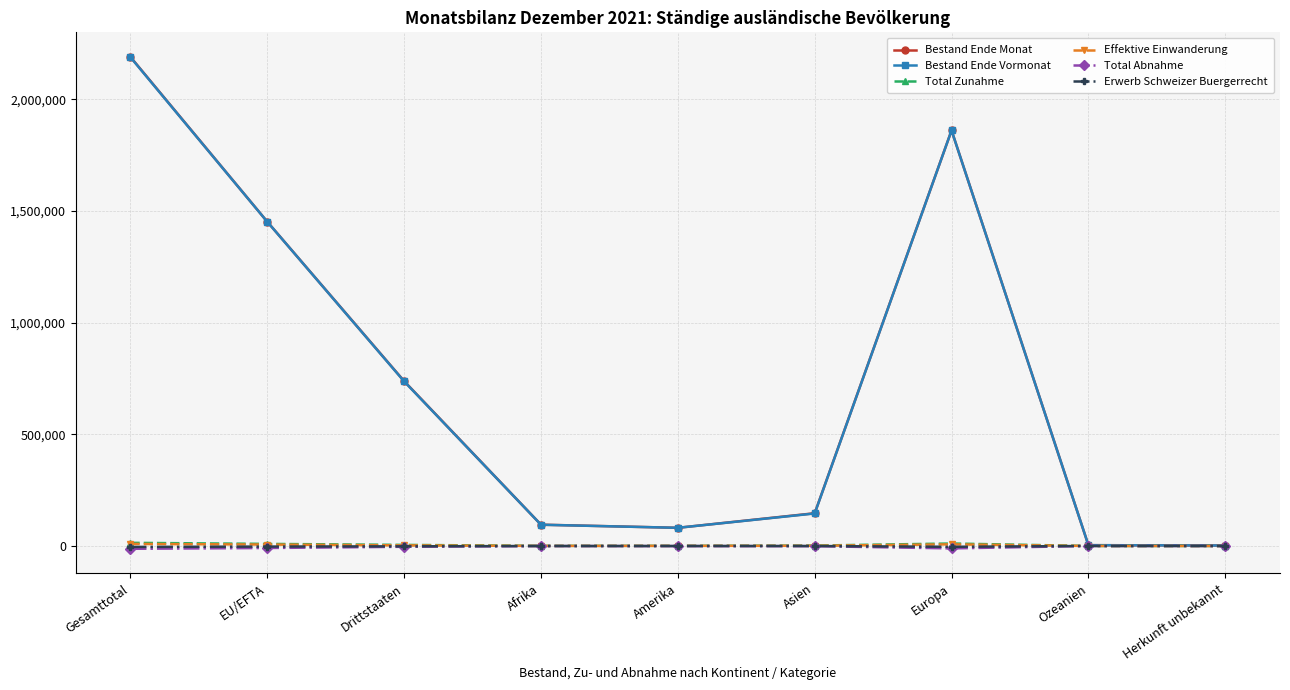

How many data points does each series have?

9